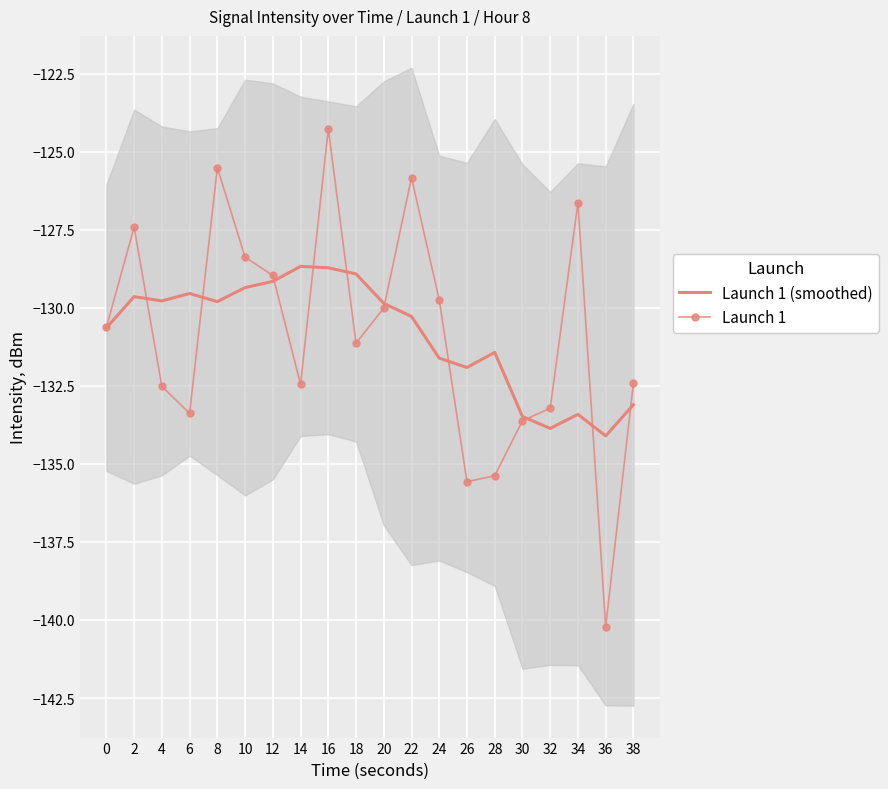

In Launch 1, how many points are higher than both neighbors (excluding endpoints)?

5